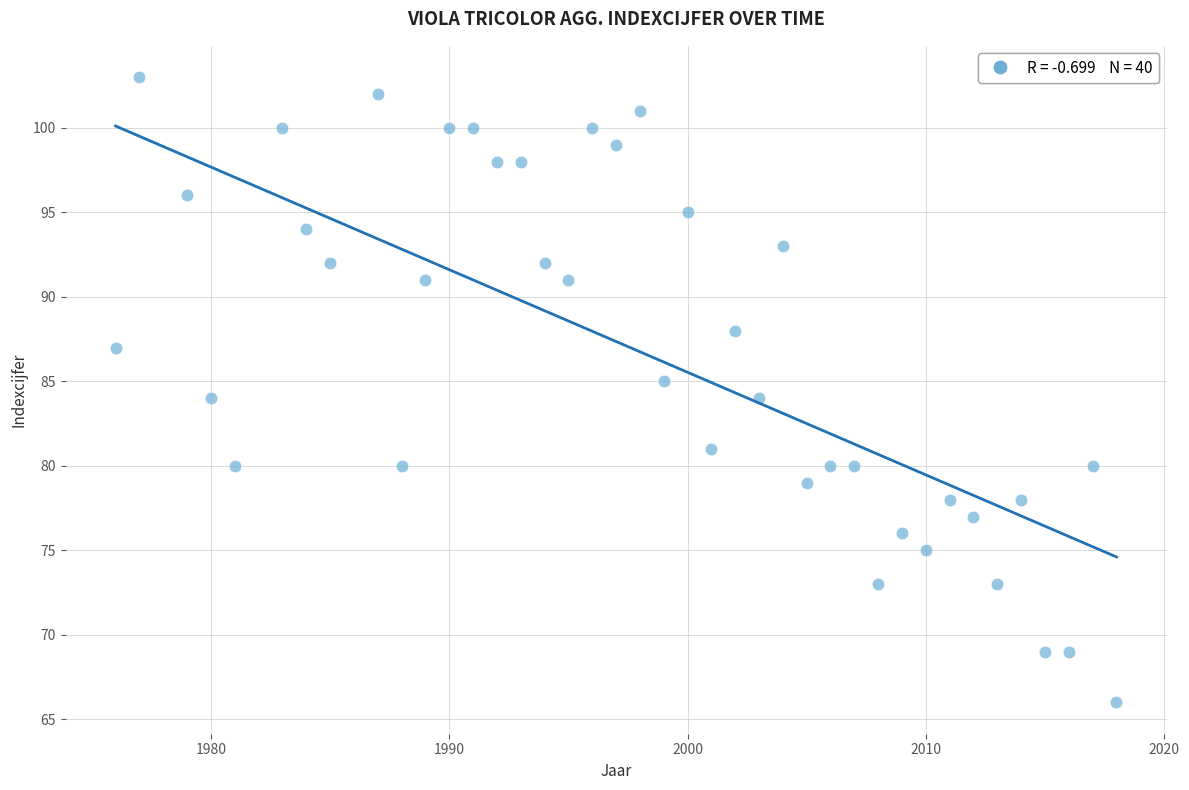

What is the range of X values (max minus min)?

42